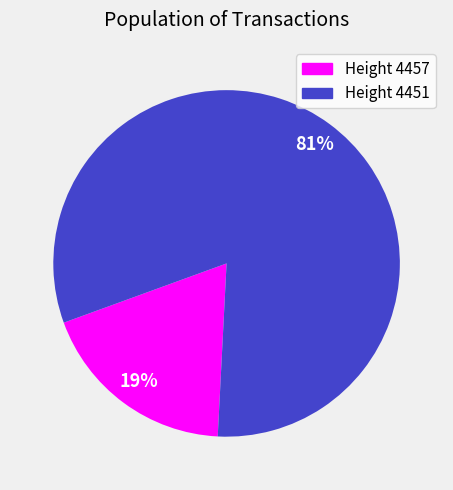

How many segments does this pie chart have?

2